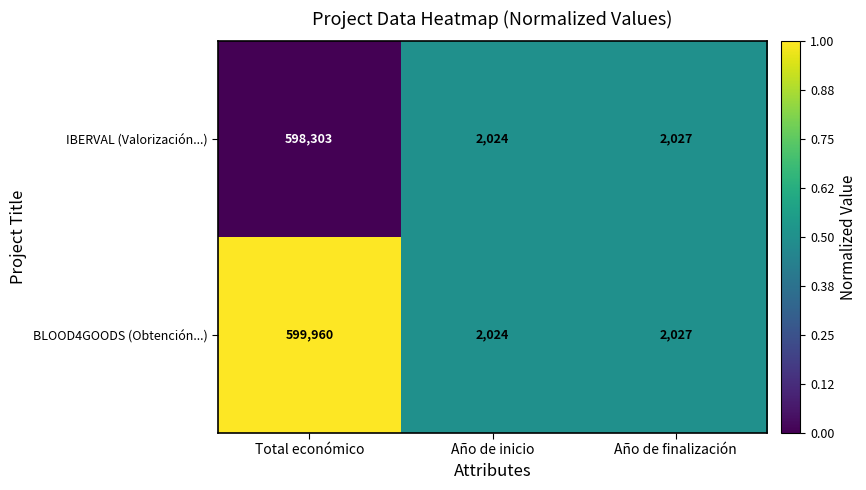

Rank the categories by BLOOD4GOODS (Obtención...) value from highest to lowest.

Total económico, Año de finalización, Año de inicio